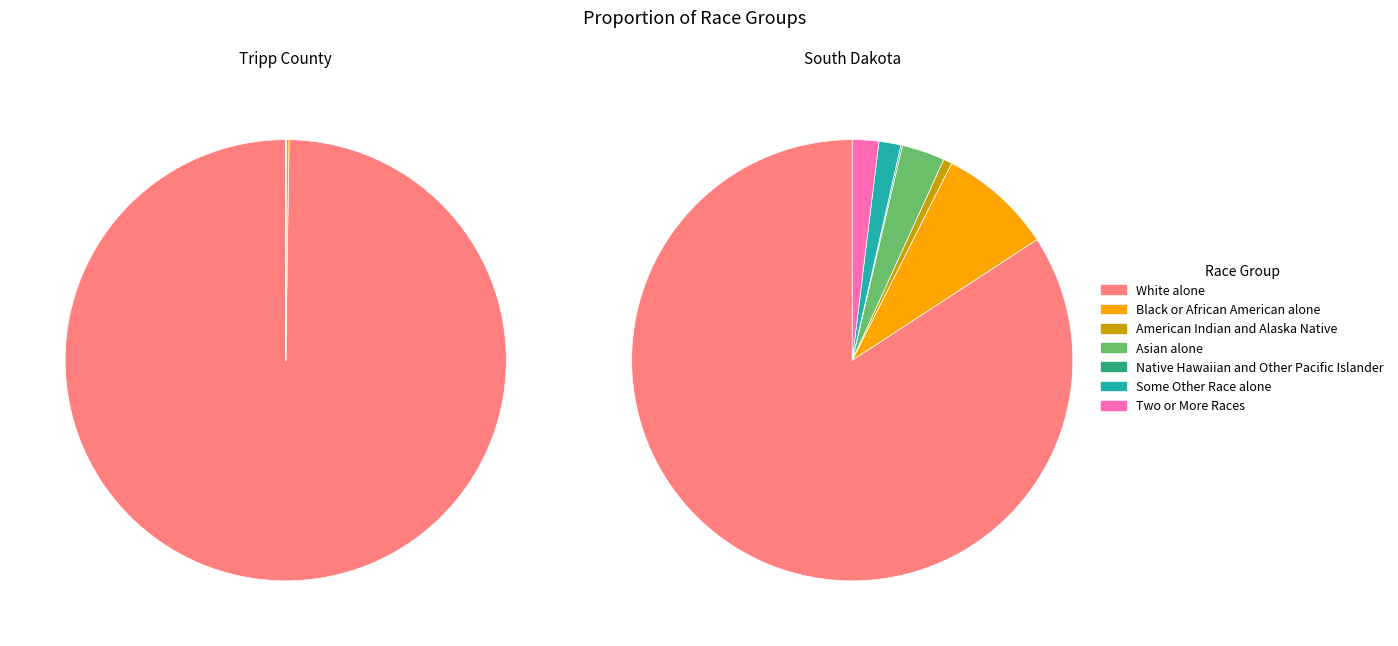

Is Native Hawaiian and Other Pacific Islander the majority of the pie?

No